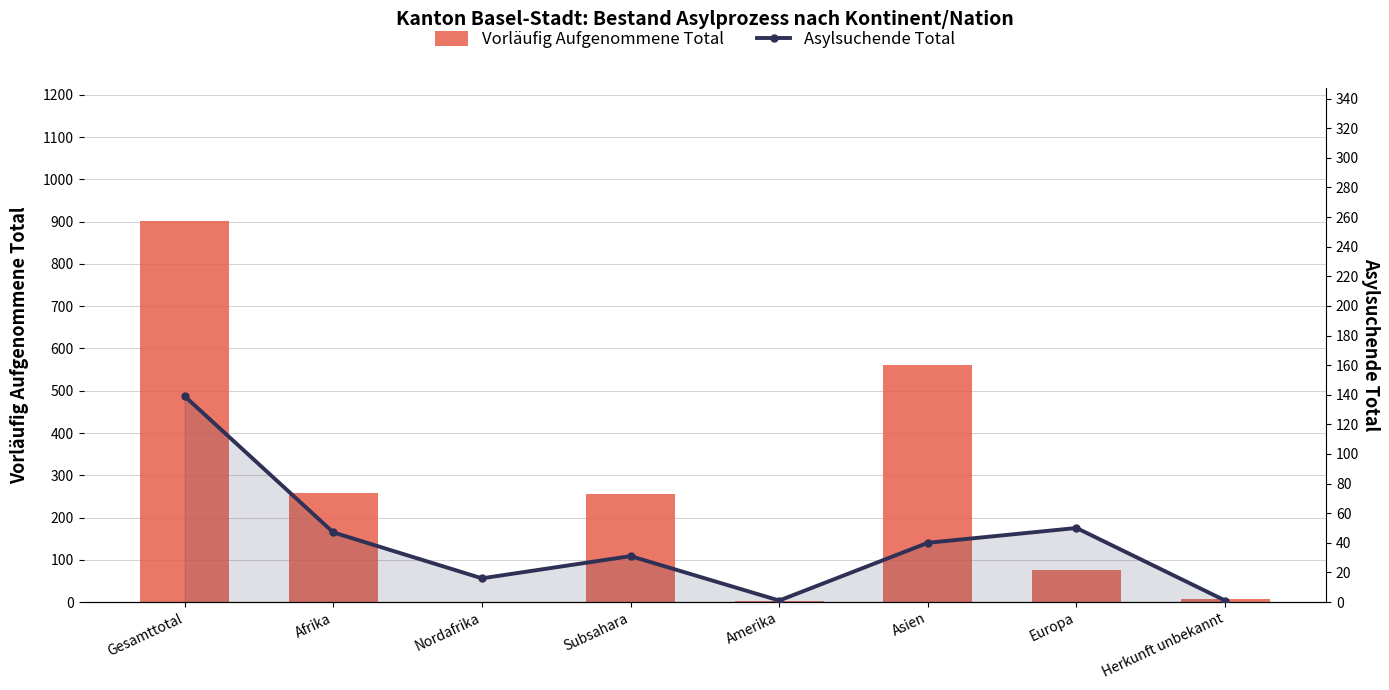

Which series changed the most between Gesamttotal and Afrika?

Vorläufig Aufgenommene Total